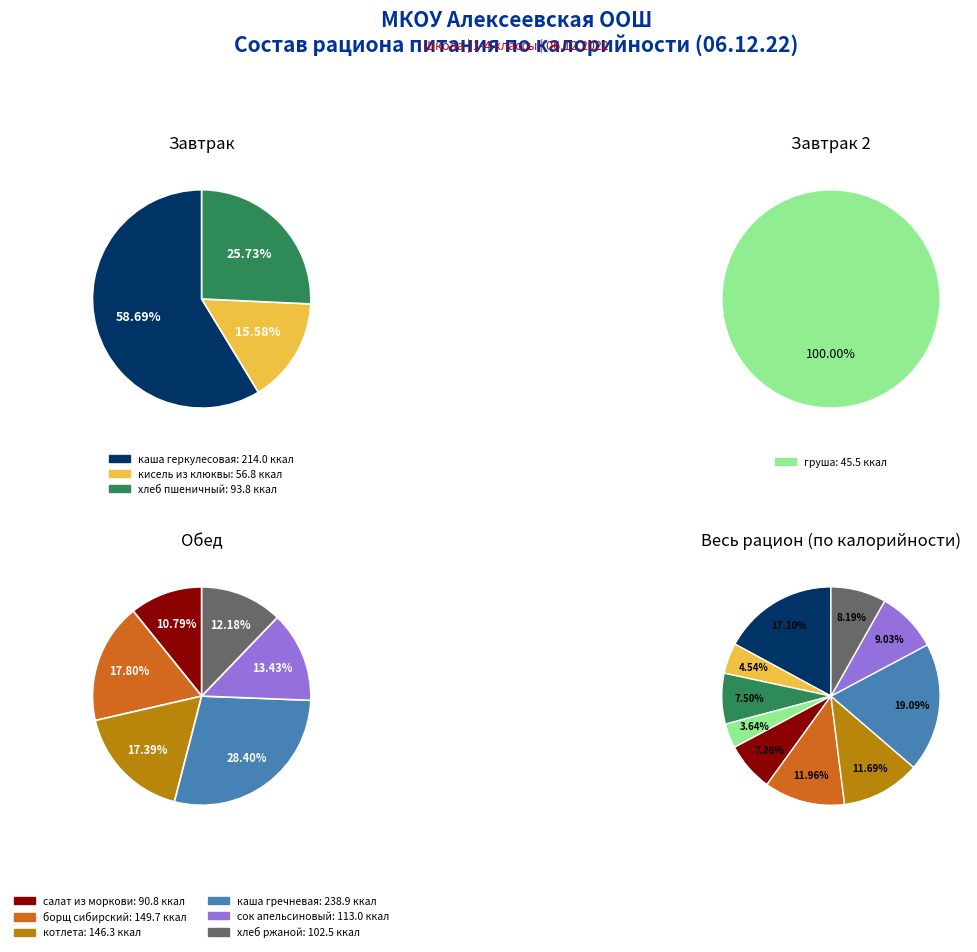

Count the number of slices in the pie.

3